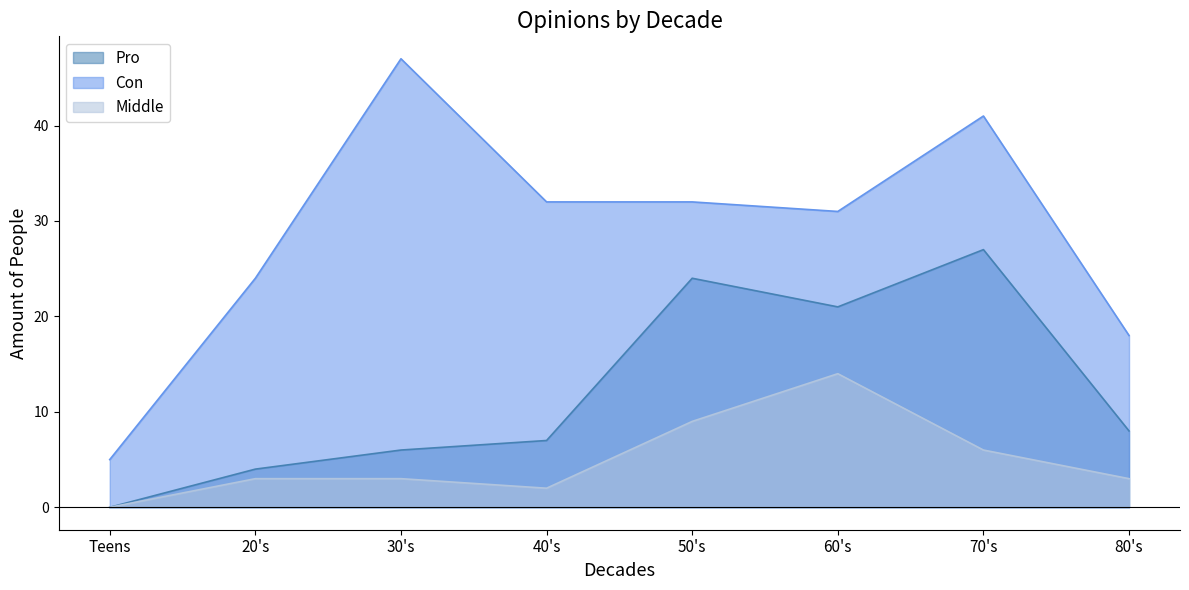

What is the label of the 3rd point from the left?

30's